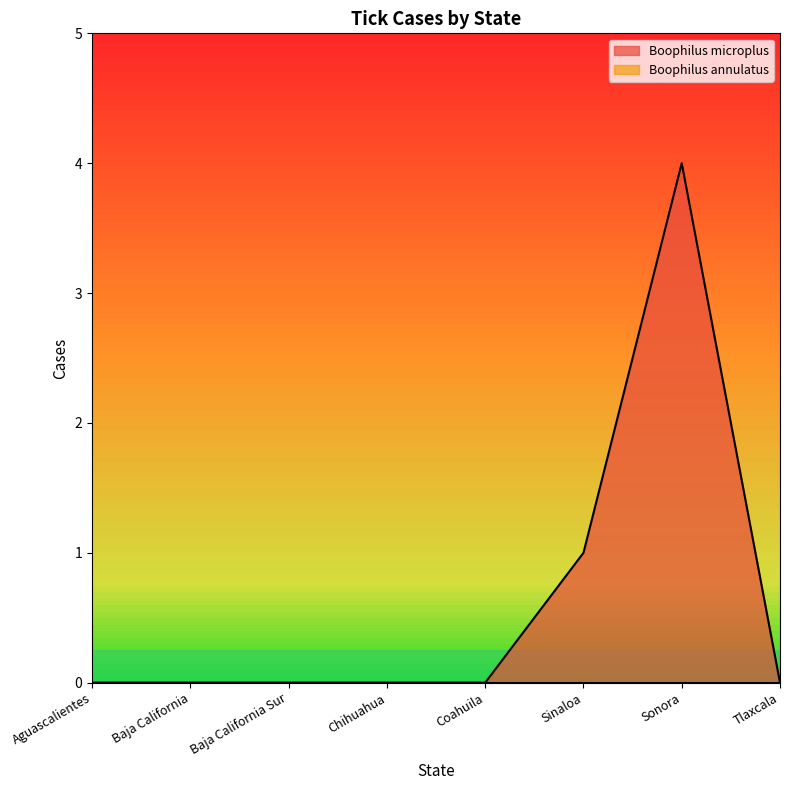

Where is the data nearest to the value 2?

Sinaloa